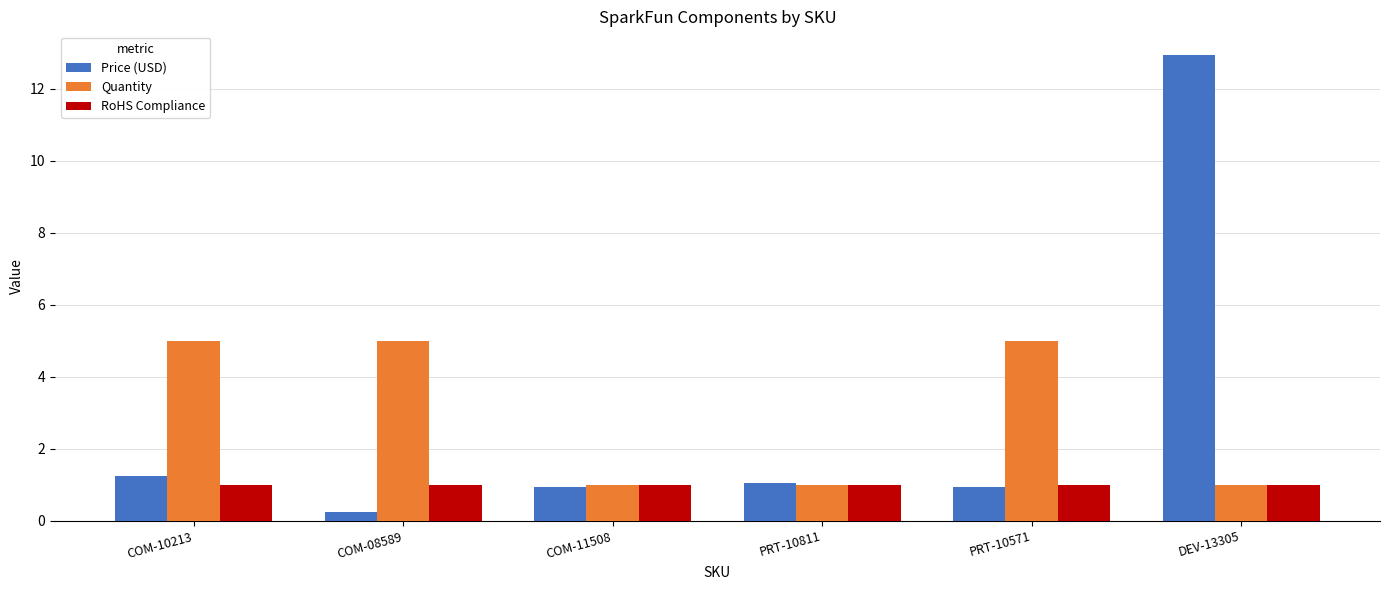

Is it true that Quantity equals 5.0 at COM-08589?

True